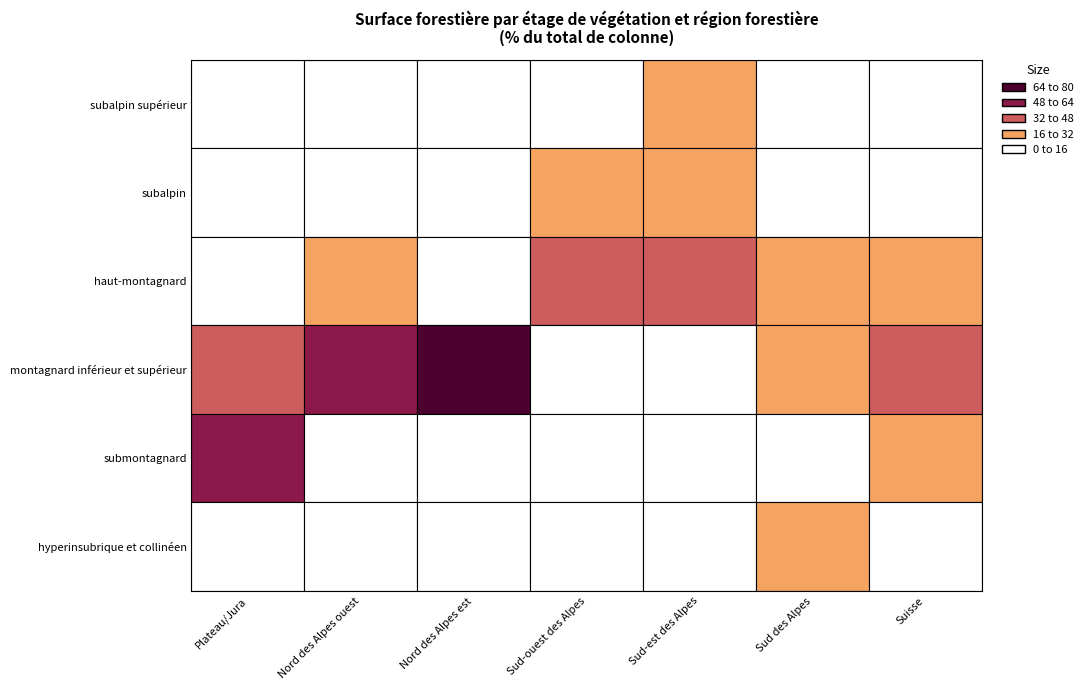

What is the difference between the second highest and minimum values in the hyperinsubrique et collinéen series?

7.2